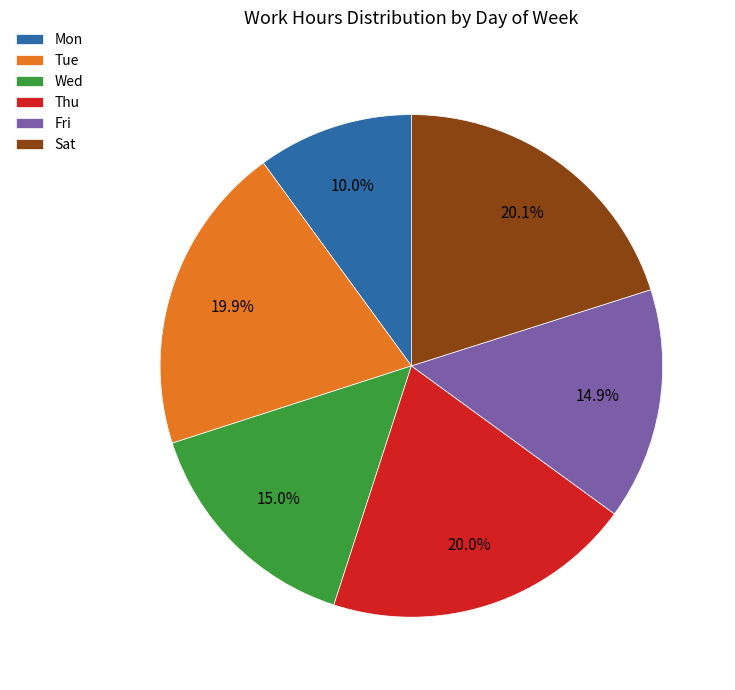

Which category has the smallest portion of the pie?

Mon